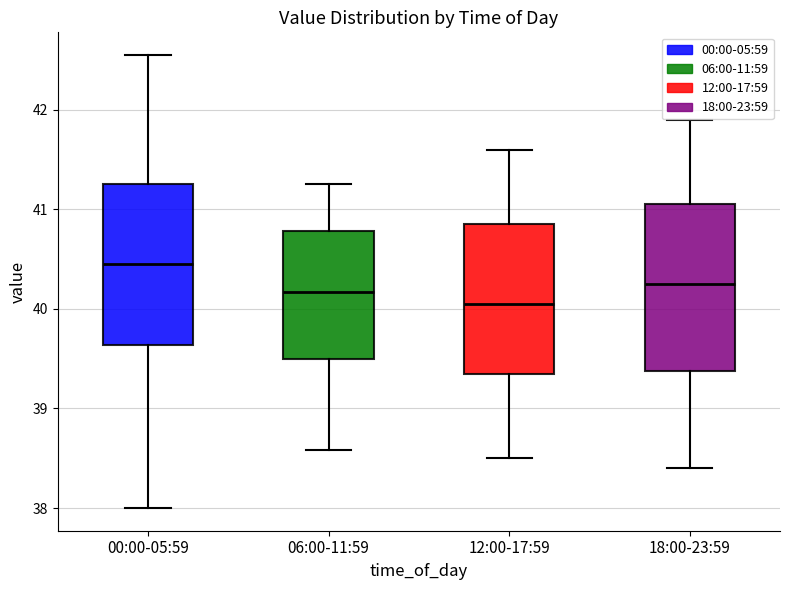

Reading left to right, transcribe this box plot: for each box, give where its median line is, the range the box spans, and where its two whiskers end, as read against the y-axis. The values are not printed on the chart, so give them approximately, as read against the axis.

00:00-05:59: median 40.5, box 39.6 to 41.3, whiskers 38.0 to 42.6
06:00-11:59: median 40.2, box 39.5 to 40.8, whiskers 38.6 to 41.3
12:00-17:59: median 40.1, box 39.4 to 40.9, whiskers 38.5 to 41.6
18:00-23:59: median 40.3, box 39.4 to 41.1, whiskers 38.4 to 41.9